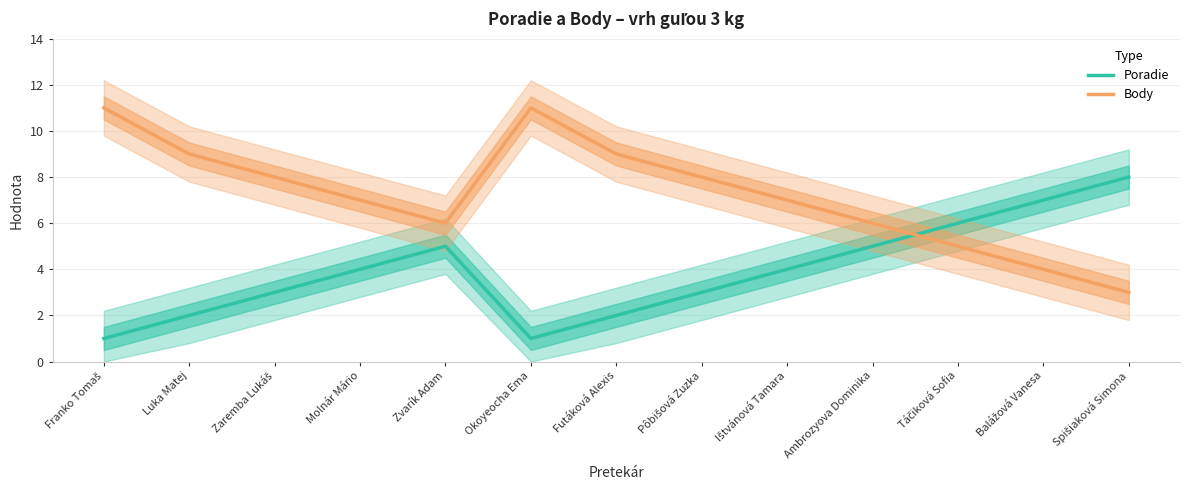

At which category does Body reach its first local peak?

Okoyeocha Ema